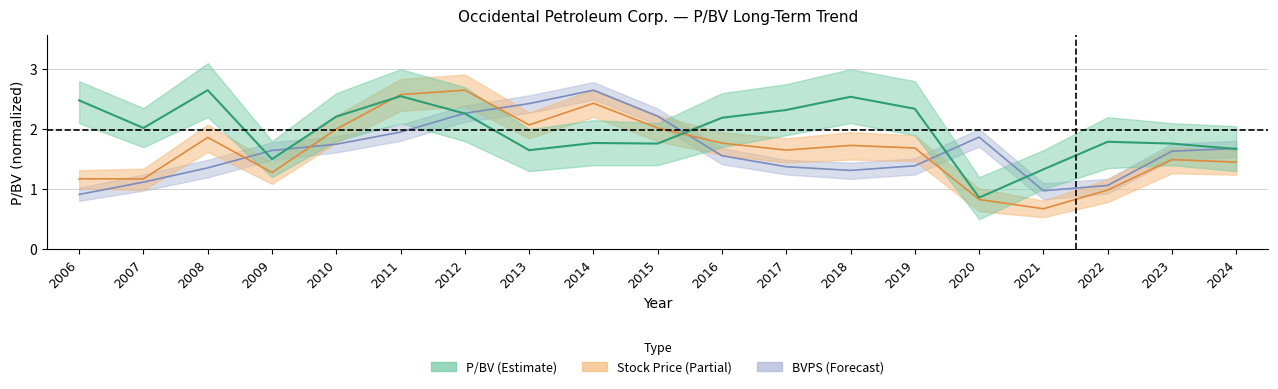

What is the difference between the BVPS values at 2010 and 2022?

0.7